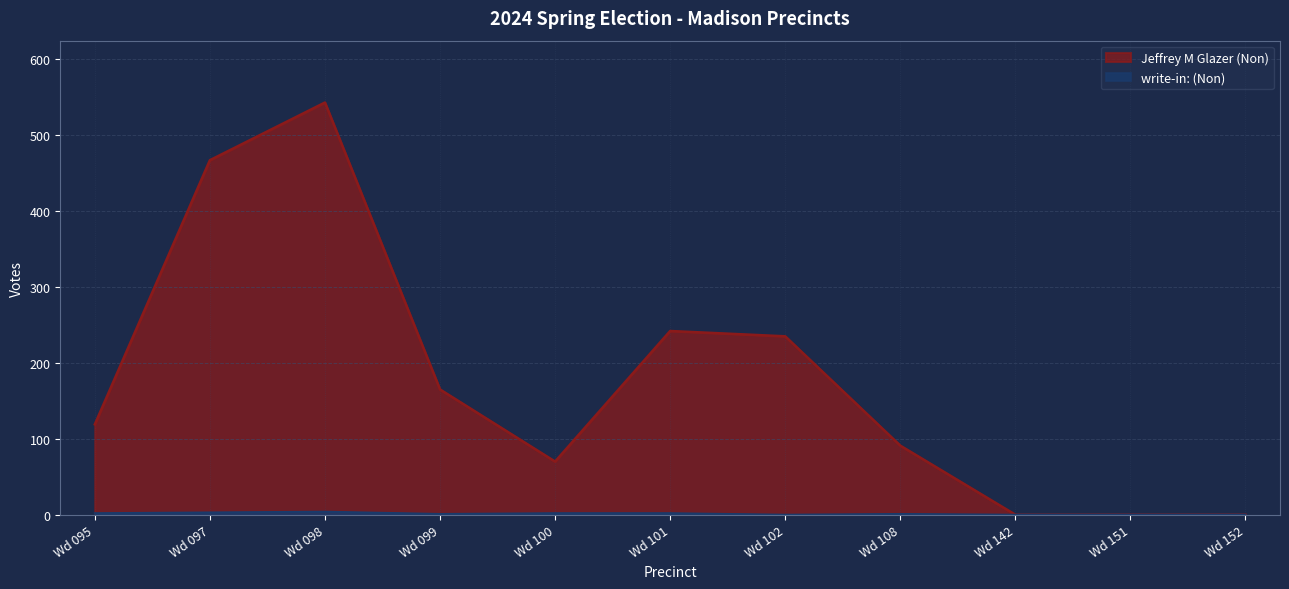

Which category has the lowest value across all series?

Wd 142